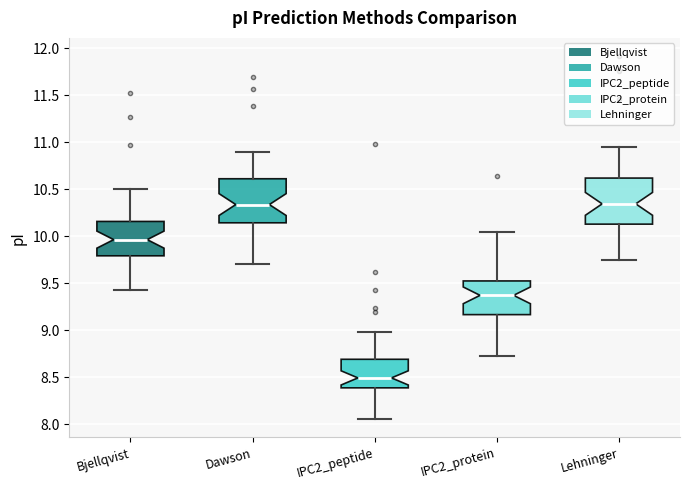

Reading left to right, read every box against the y-axis: the position of its median line, the range the box covers, and the ends of its whiskers. The values are not printed on the chart, so give them approximately, as read against the axis.

Bjellqvist: median 9.95, box 9.80 to 10.15, whiskers 9.45 to 10.50
Dawson: median 10.35, box 10.15 to 10.60, whiskers 9.70 to 10.90
IPC2_peptide: median 8.50, box 8.40 to 8.70, whiskers 8.05 to 9.00
IPC2_protein: median 9.35, box 9.15 to 9.50, whiskers 8.75 to 10.05
Lehninger: median 10.35, box 10.15 to 10.60, whiskers 9.75 to 10.95